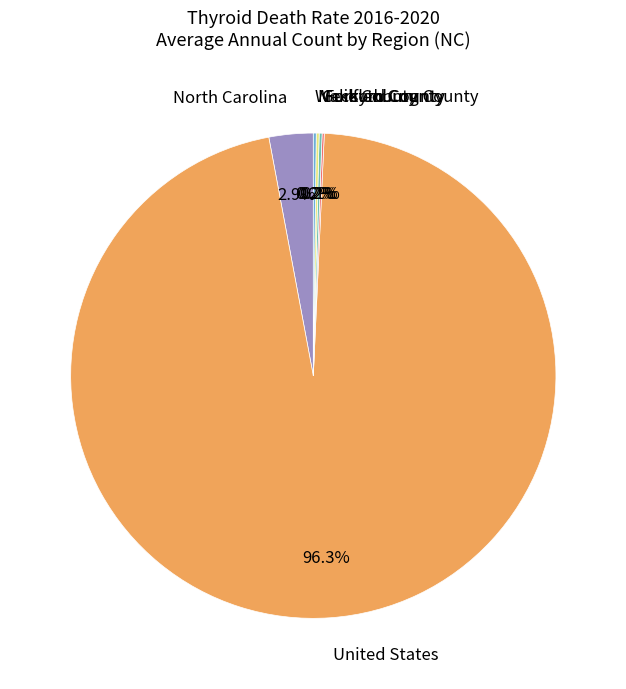

Which category has the biggest portion of the pie?

United States